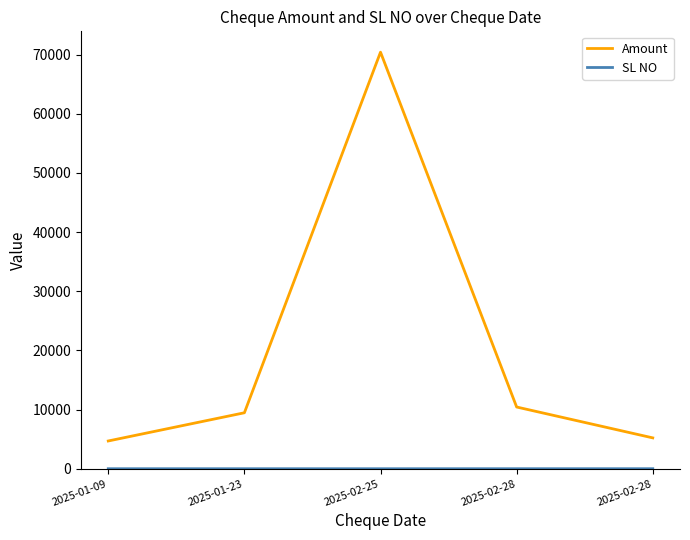

Does the chart have visible grid lines?

No